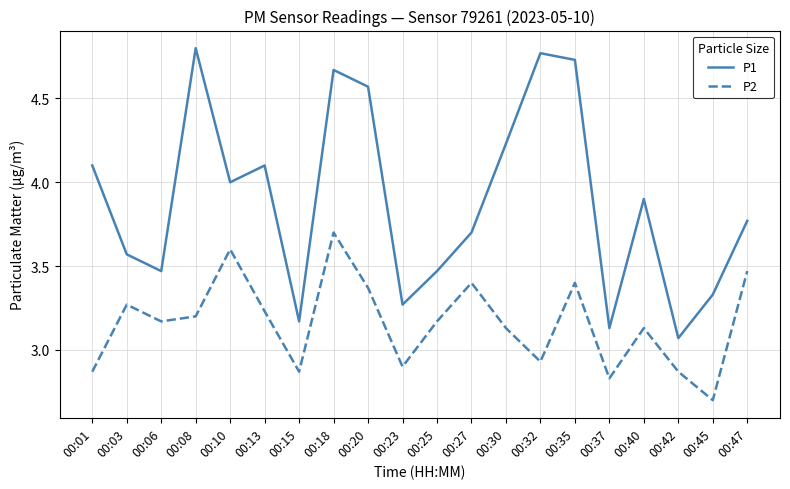

True or false: P2 and P1 intersect in this chart.

False